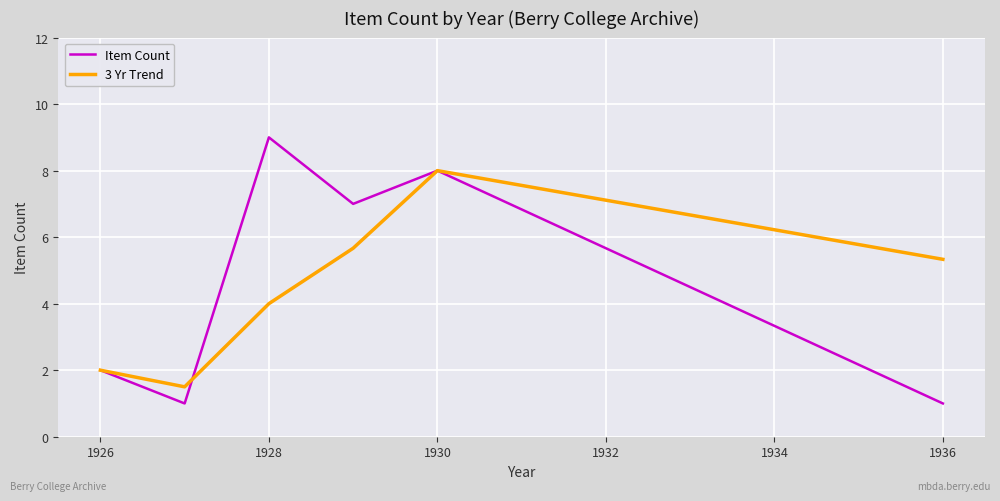

Which series has the widest spread of values?

Item Count